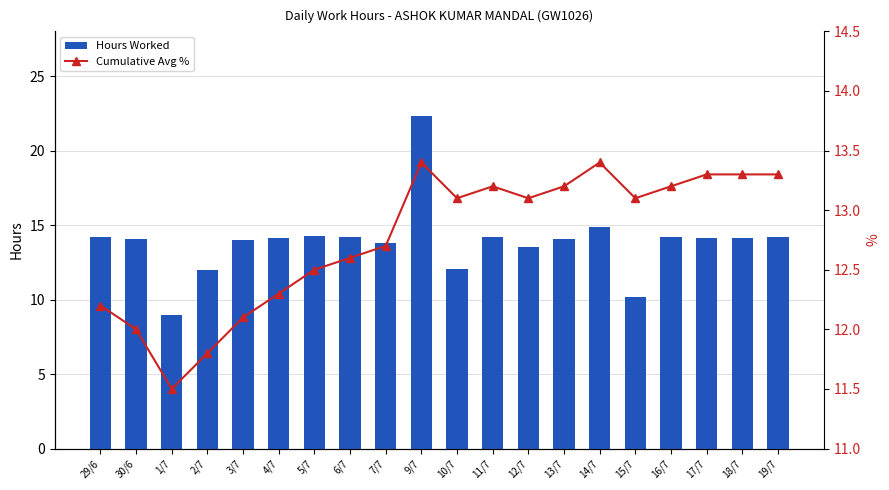

What are all the series names shown in the legend?

Hours Worked, Cumulative Avg %